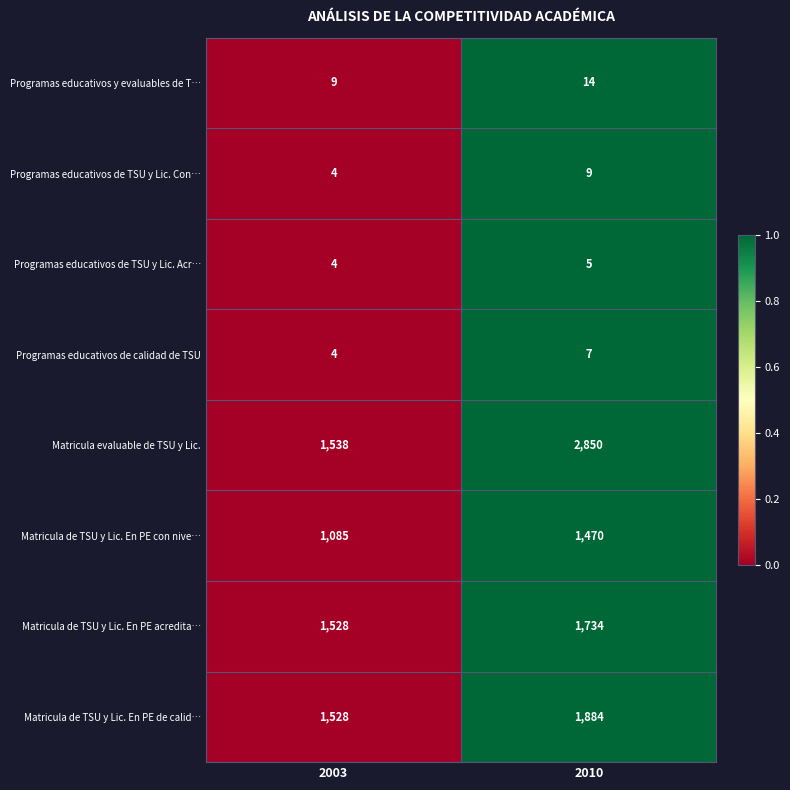

Which category has the highest value across all series?

2010